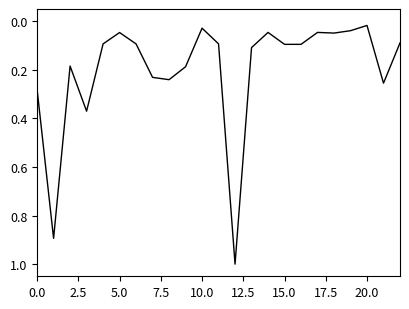

What is the difference between the maximum and minimum values?

1.0